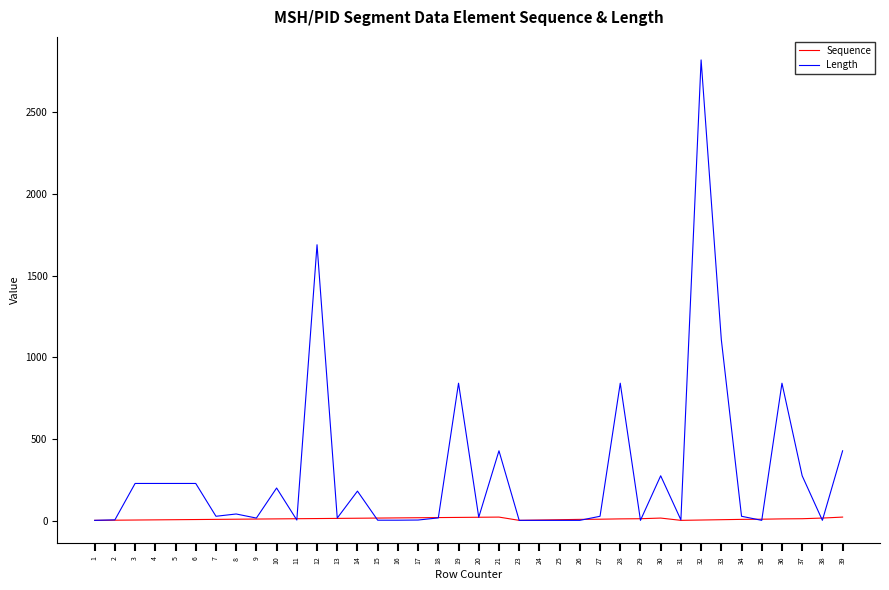

Is the value of Sequence at 39 greater than the value of Length at 37?

No